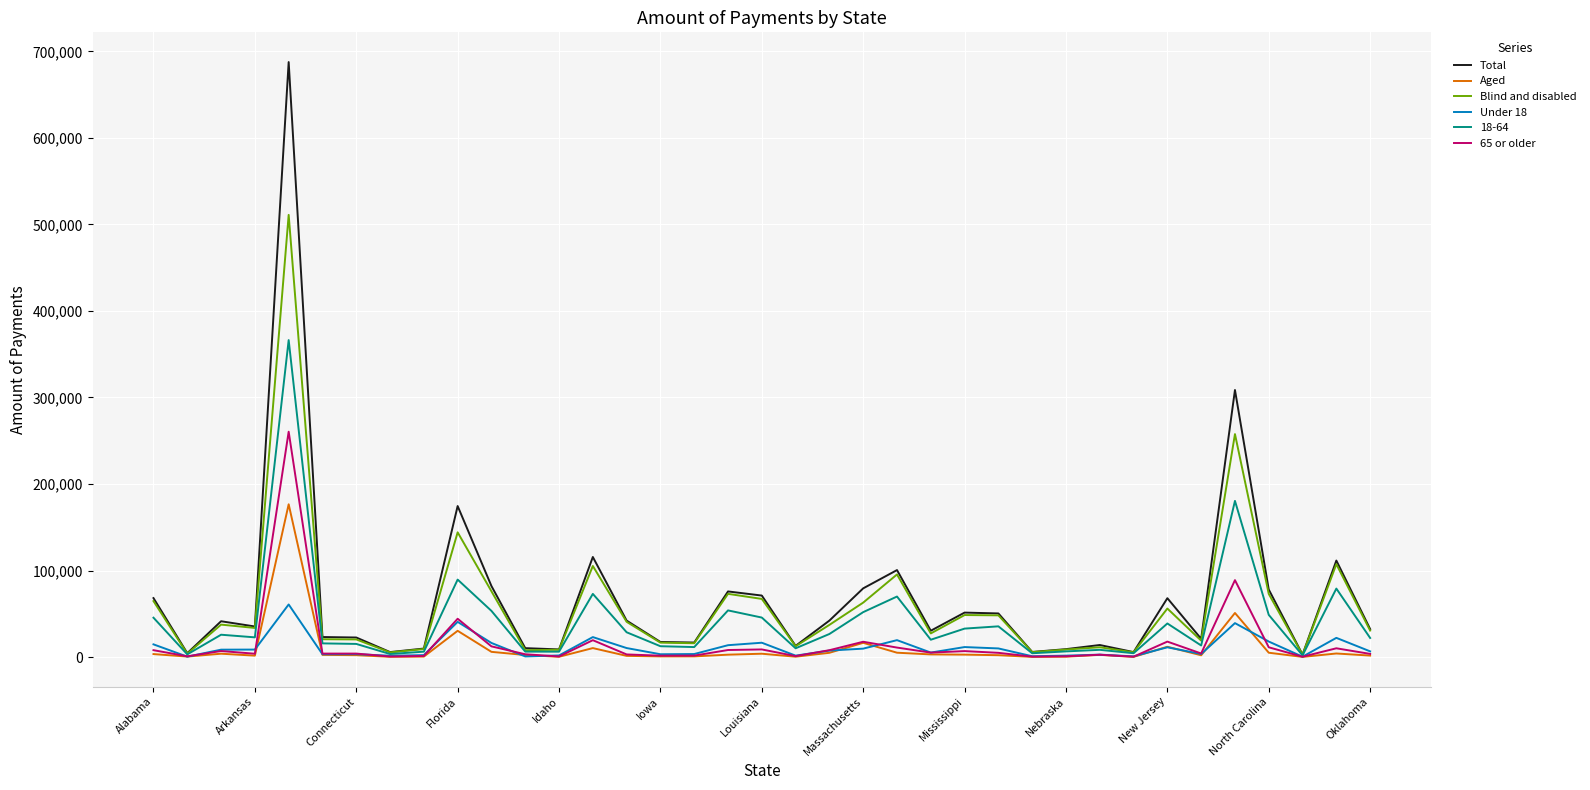

Rank the series by their maximum value, from highest to lowest.

Total, Blind and disabled, 18-64, 65 or older, Aged, Under 18